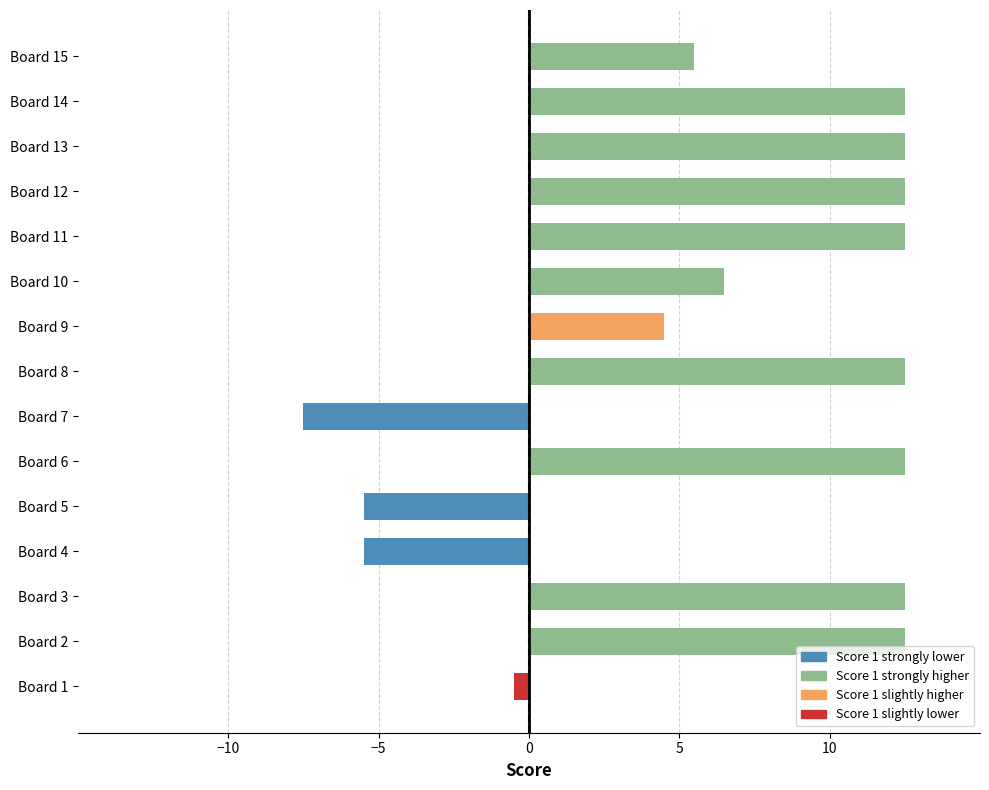

Is it true that the value at Board 4 is -5.5?

True